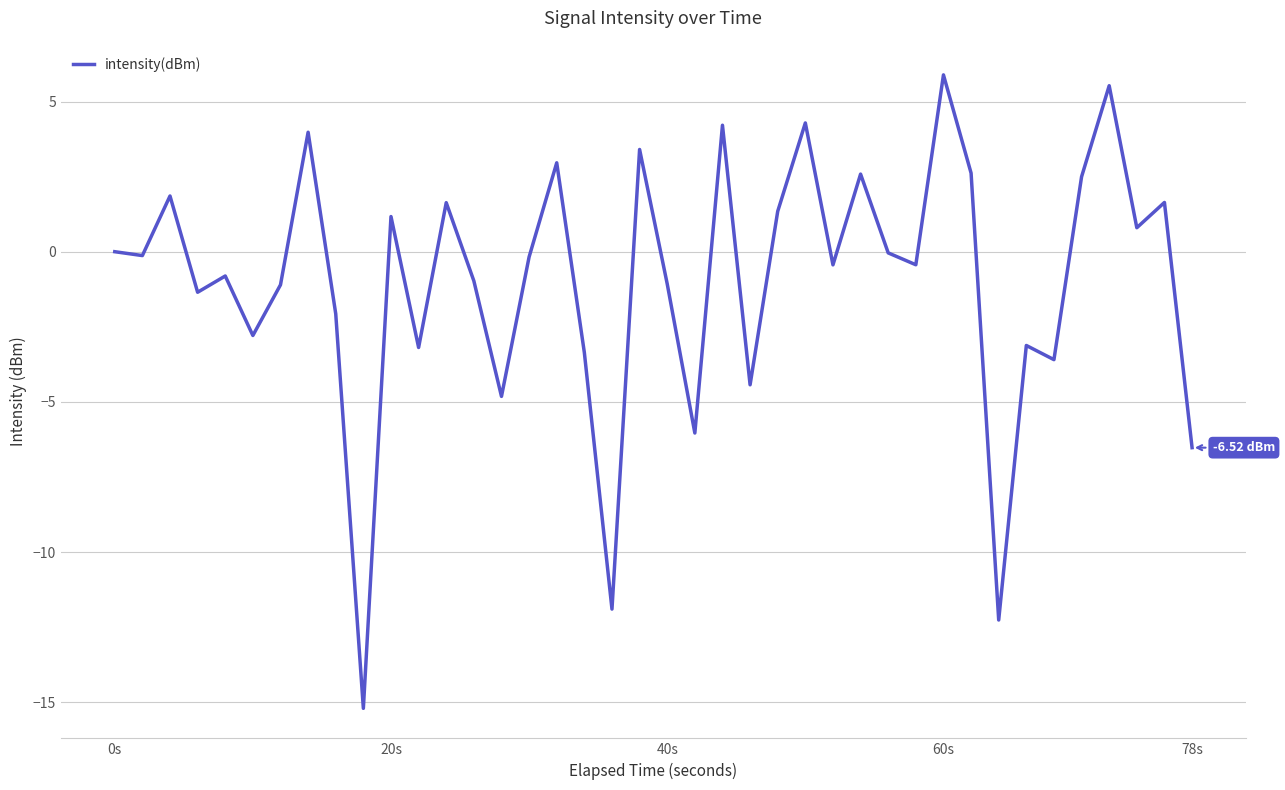

What is the difference between the maximum and minimum values?

21.1